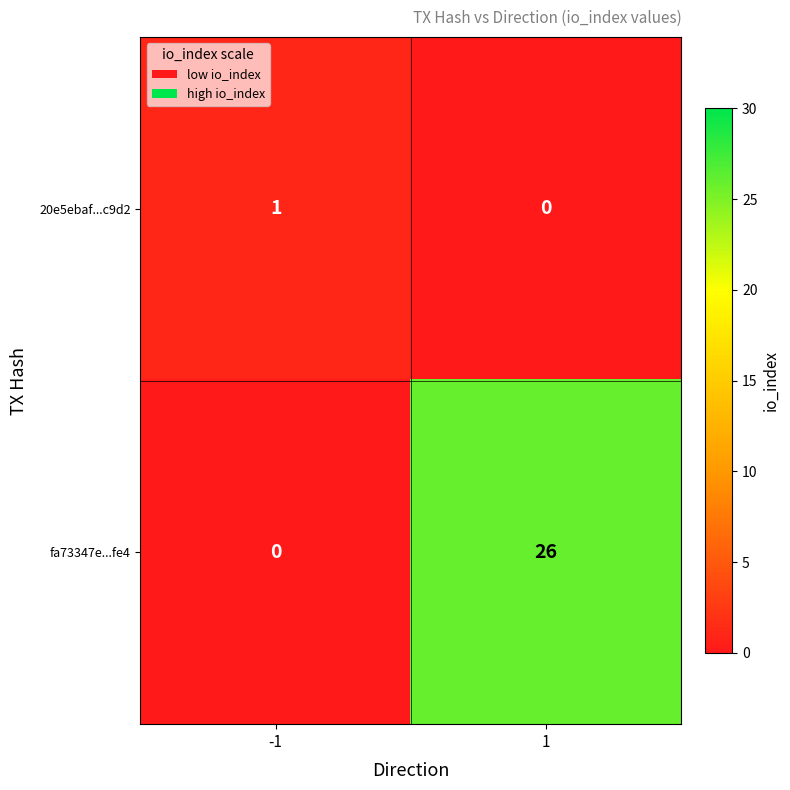

What is the sum of all fa73347e...fe4 values?

26